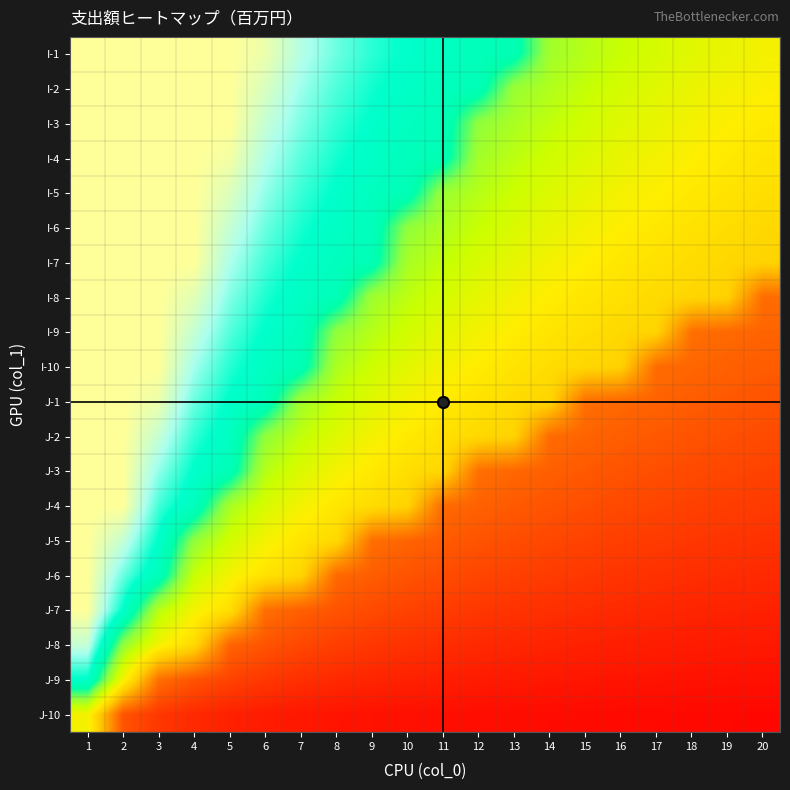

Which series has the widest spread of values?

J-7